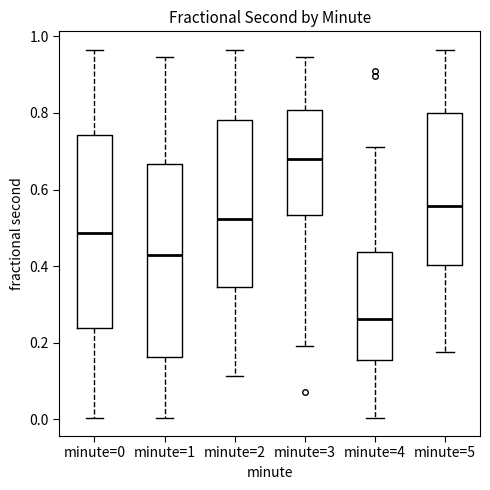

Which box has the highest median line?

minute=3